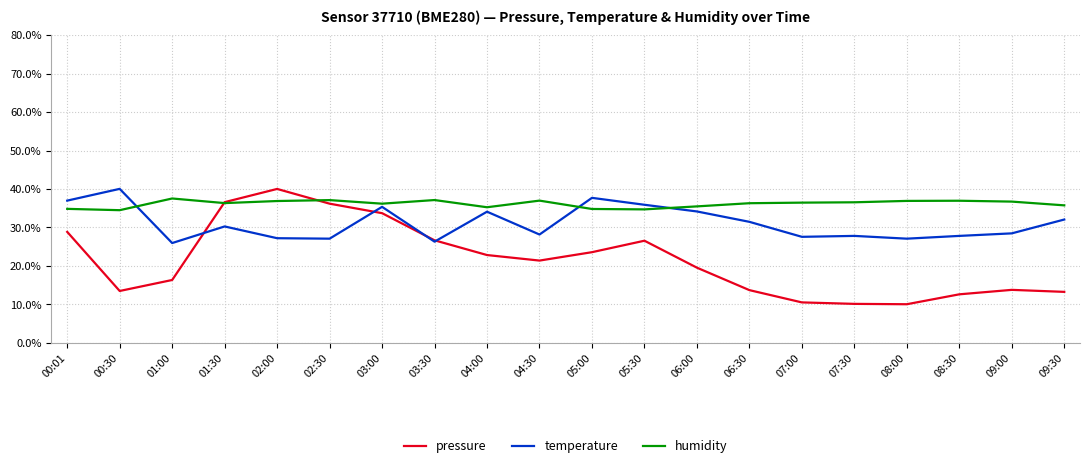

Which series has the largest total across all categories?

humidity